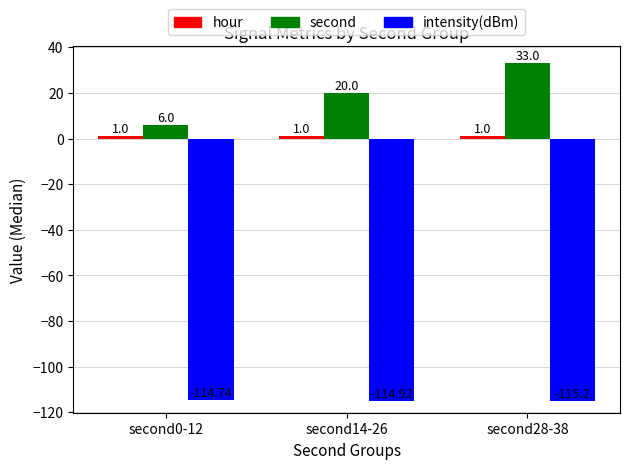

Is it true that second equals 33.0 at second28-38?

True